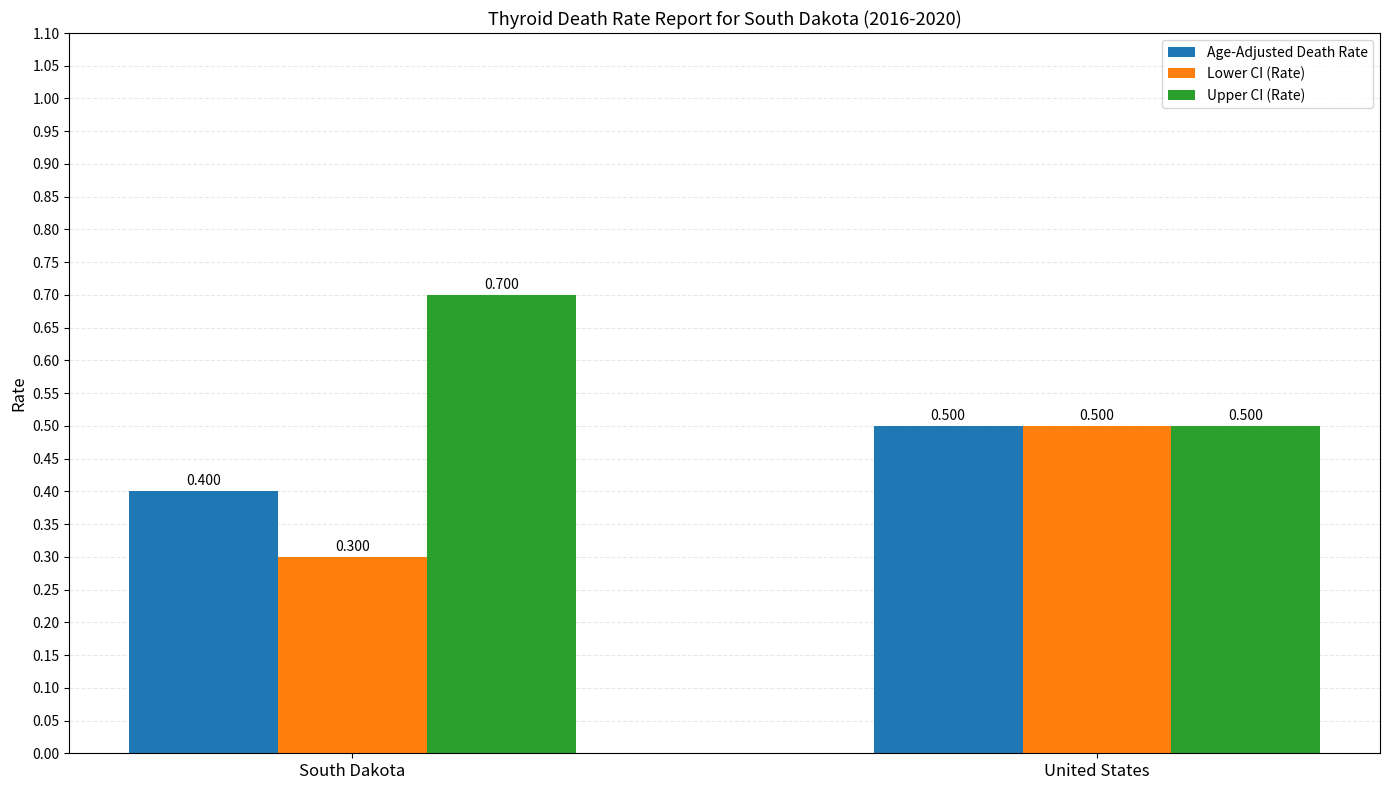

What is the label of the 2nd bar from the right?

South Dakota